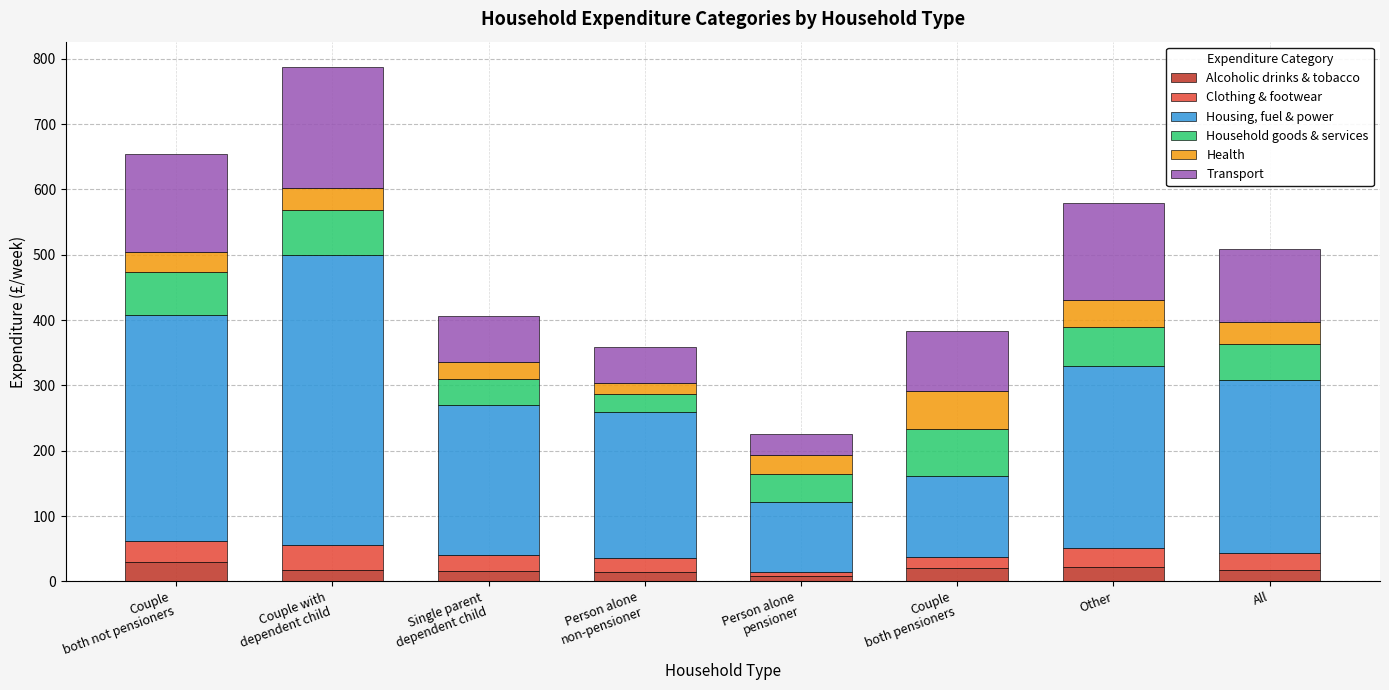

What is the total value across all series at Other?

580